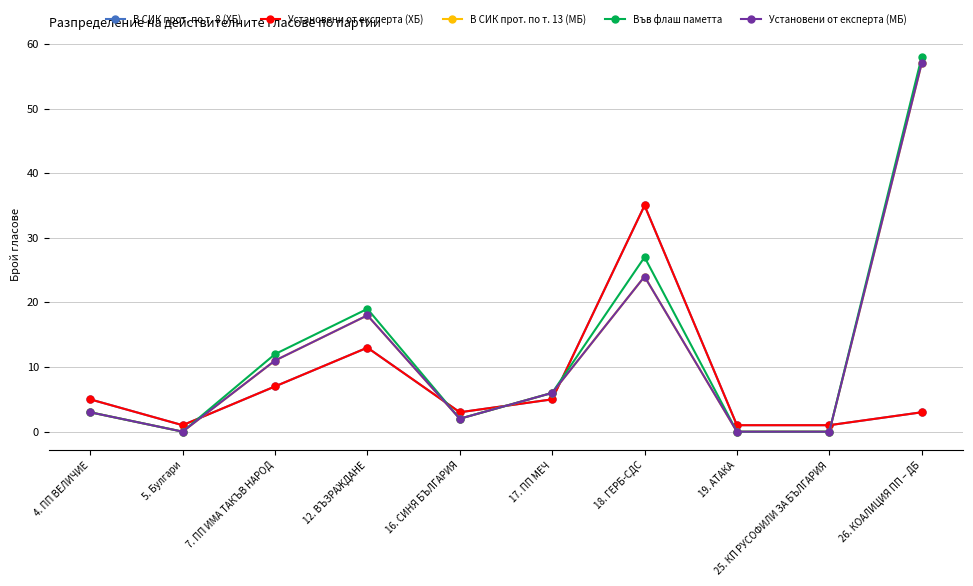

Which series has the largest total across all categories?

Във флаш паметта